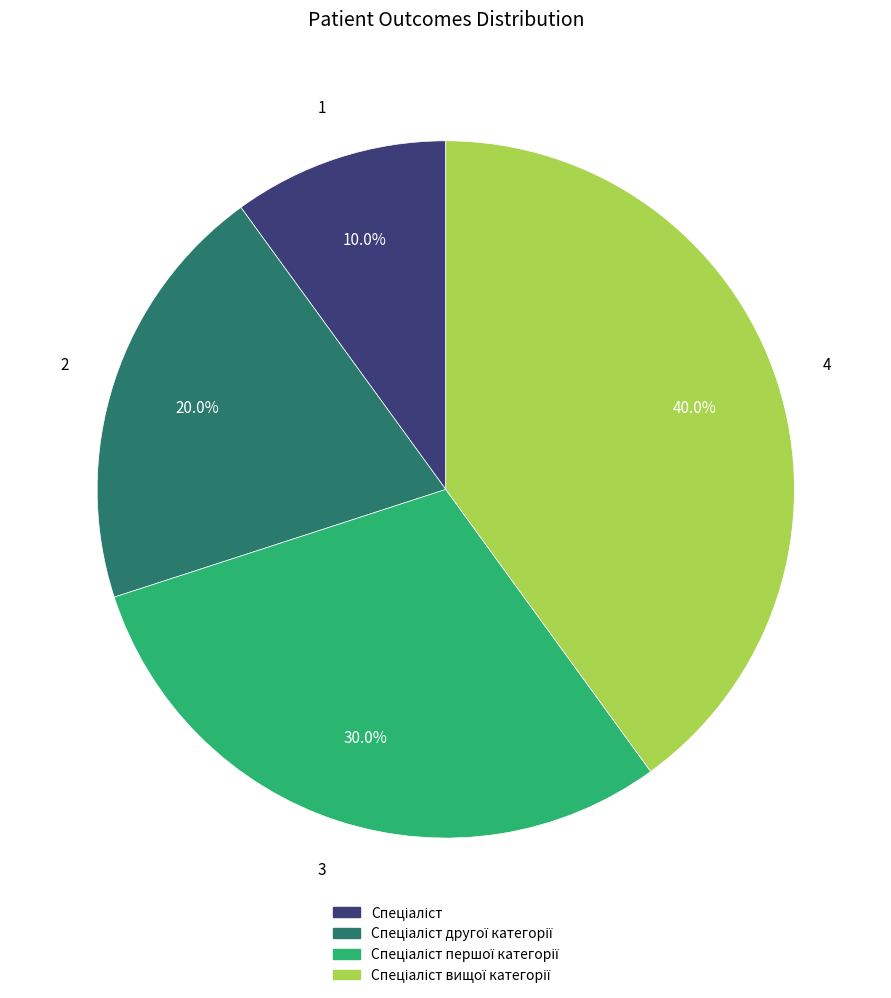

Is there any slice that represents more than half of the pie?

No